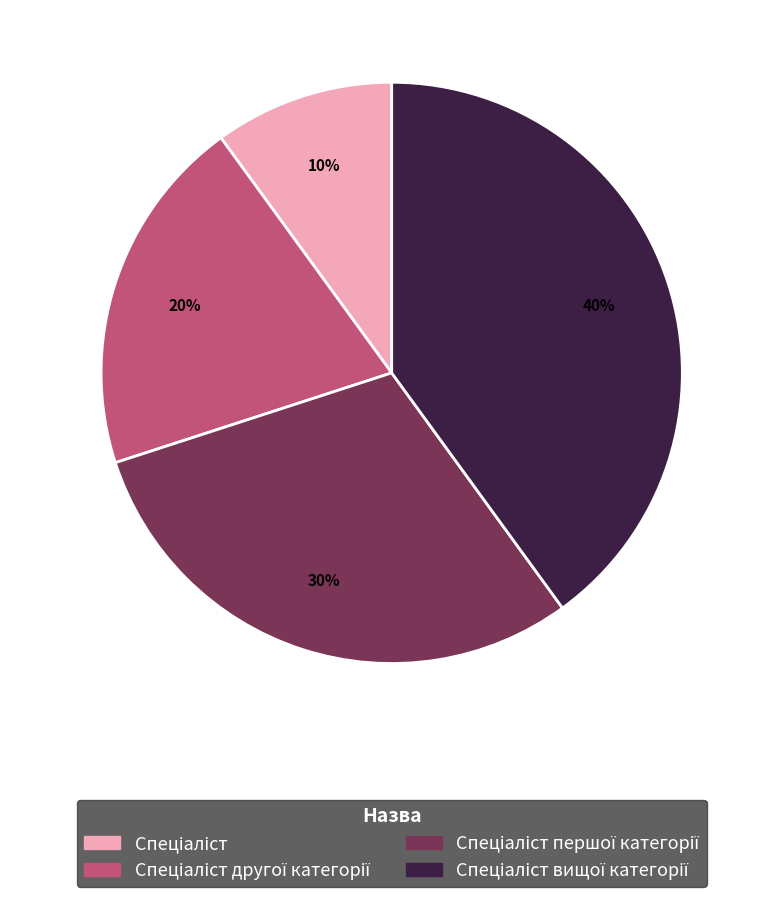

To the nearest percent, what is the average slice percentage?

25%